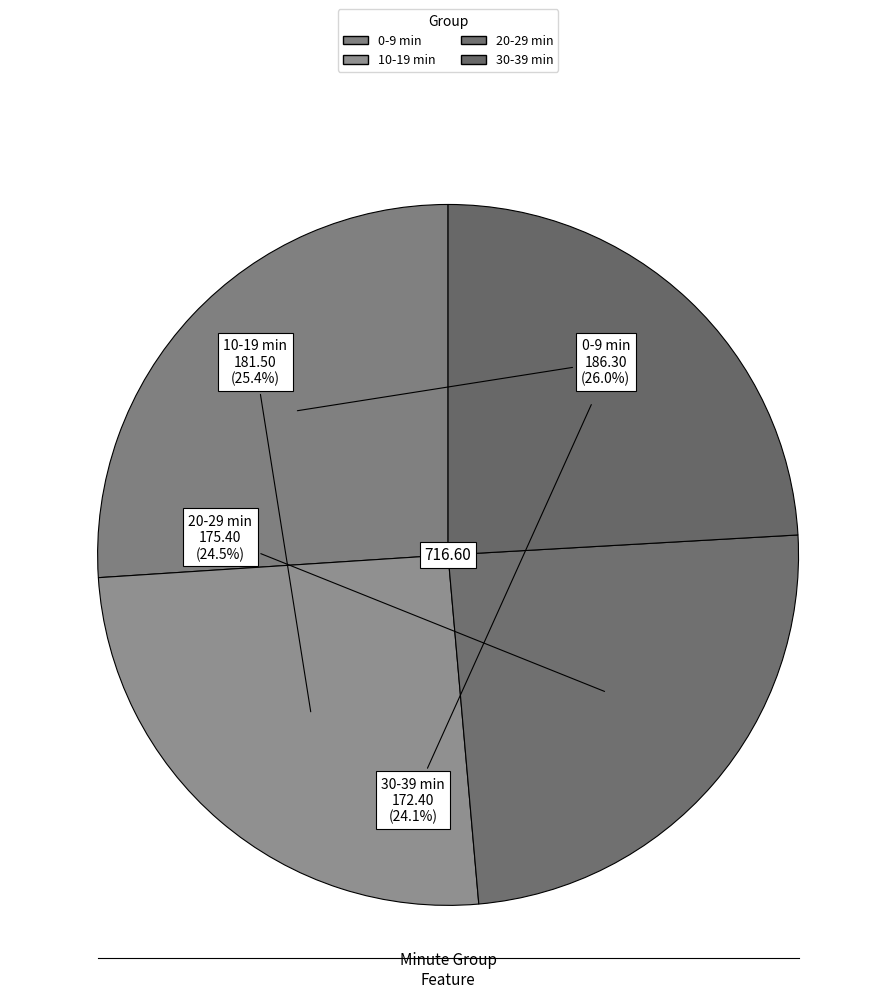

How many segments does this pie chart have?

4